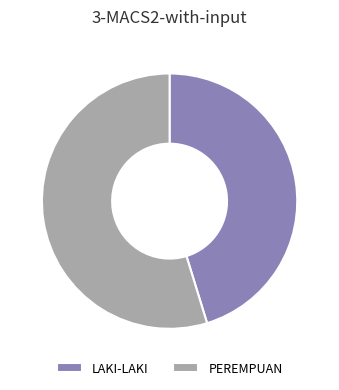

How many segments does this pie chart have?

2